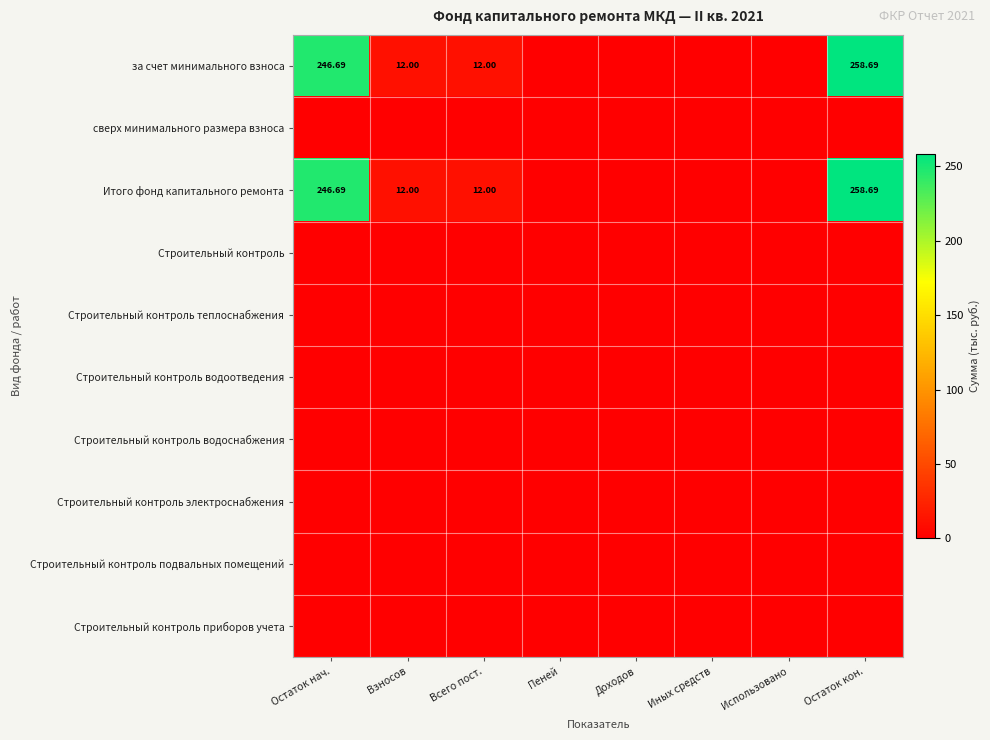

Between Иных средств and Использовано, which is larger?

Иных средств